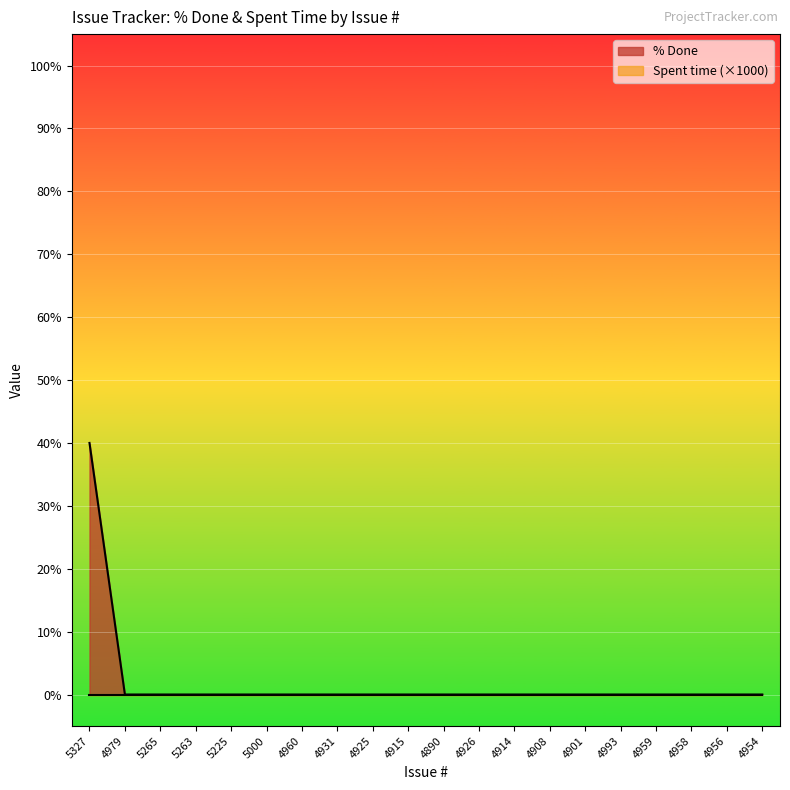

Is it true that the value at 4914 is 22?

False